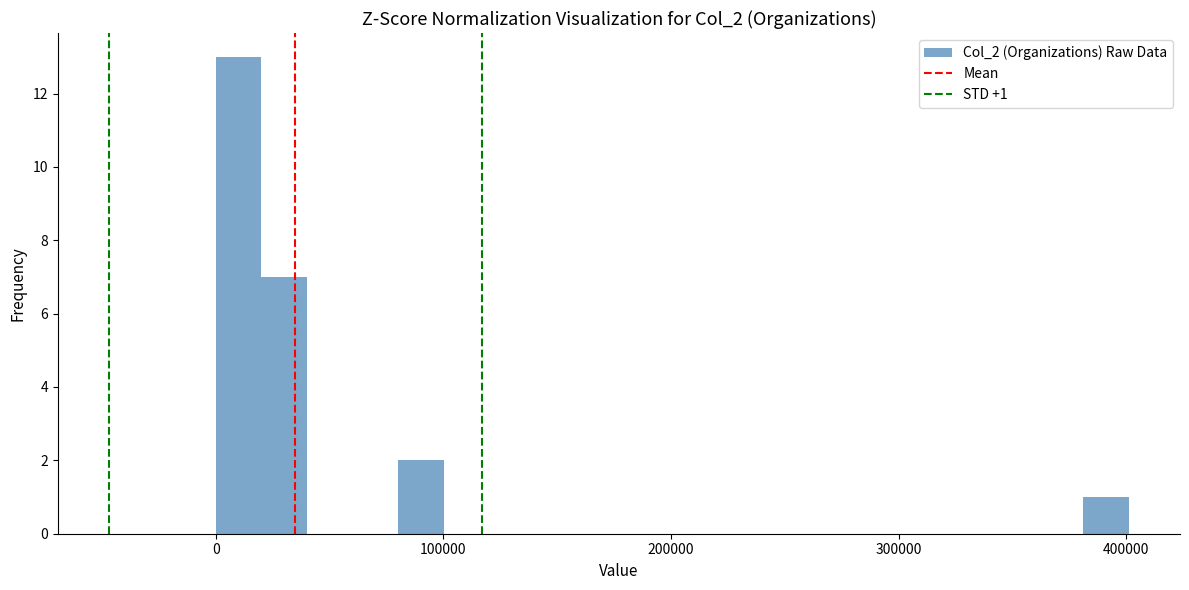

Around what value on the x-axis is the tallest bar? Give the approximate position of its centre, as read against the axis.

10000